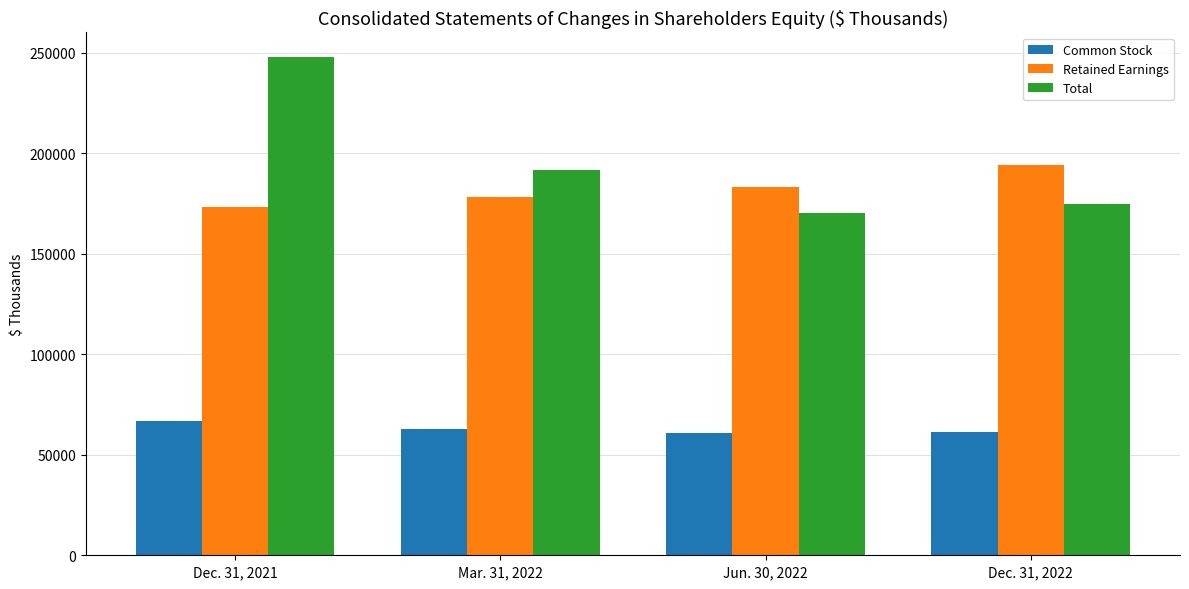

At which category is the sum across all series the highest?

Dec. 31, 2021